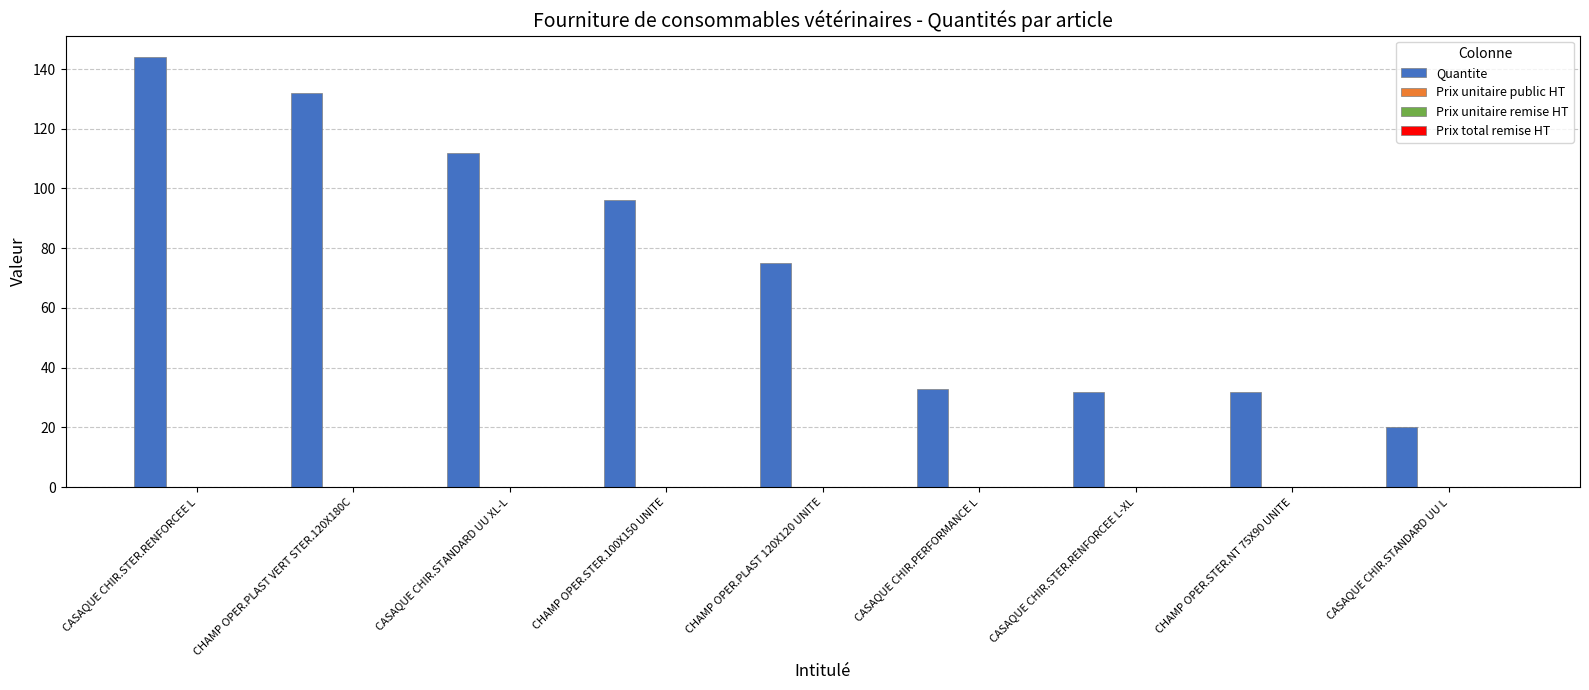

Reading left to right, transcribe all the data shown in this chart.

144	132	112	96	75	33	32	32	20